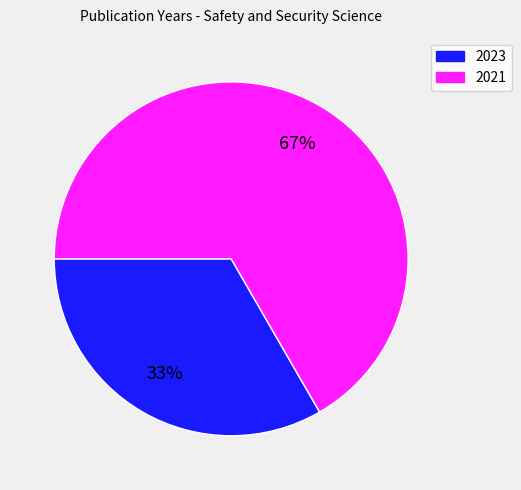

To the nearest percent, what percentage of the pie is 2021?

67%